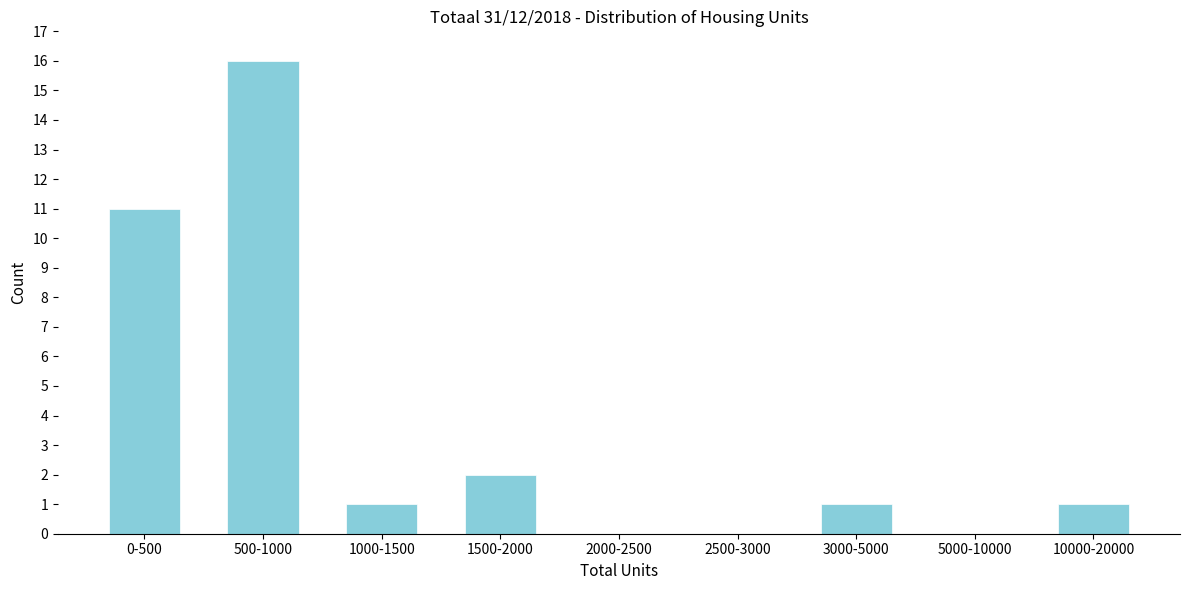

Reading left to right, transcribe all the data shown in this chart.

0-500=11	500-1000=16	1000-1500=1	1500-2000=2	2000-2500=0	2500-3000=0	3000-5000=1	5000-10000=0	10000-20000=1